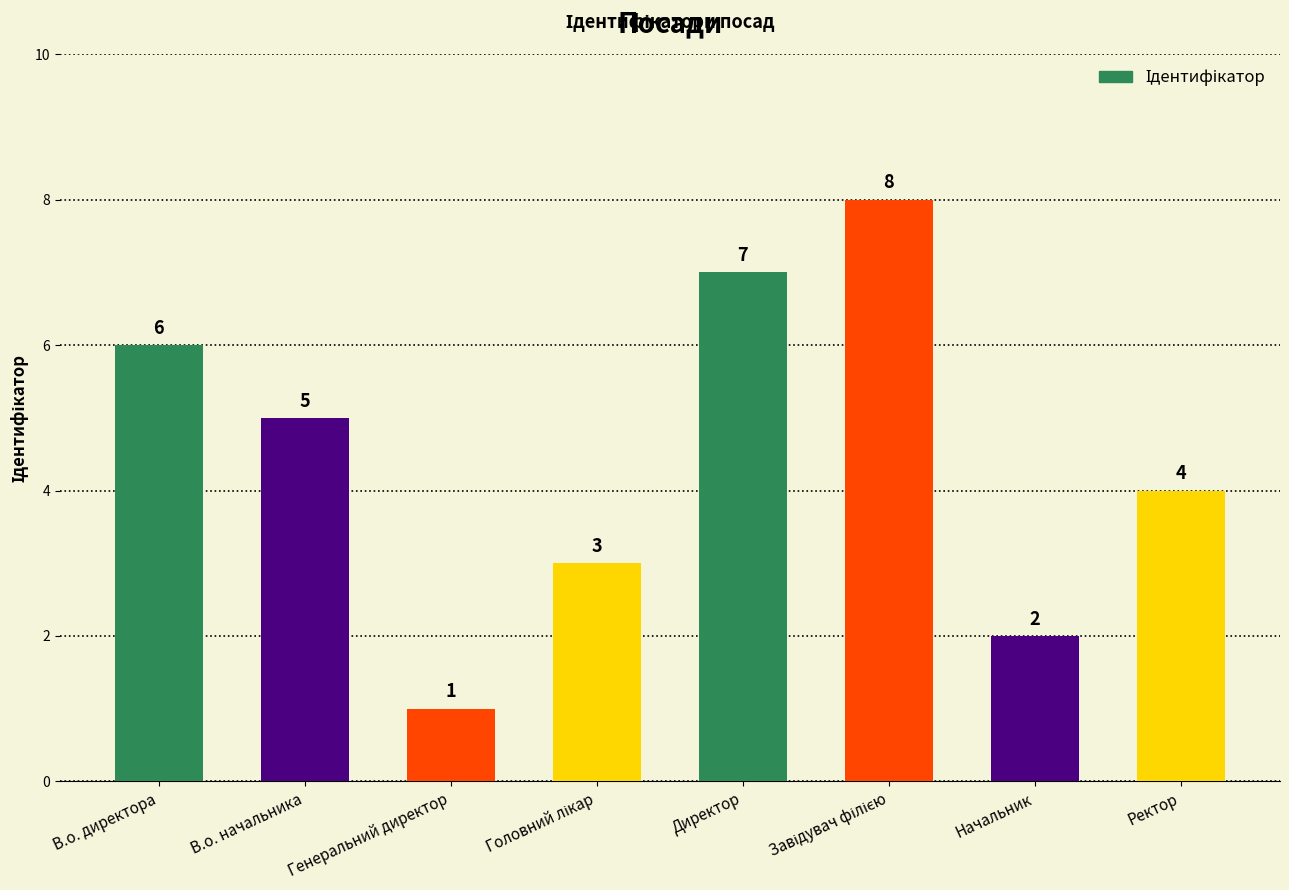

Is it true that the value at Генеральний директор is 1?

True